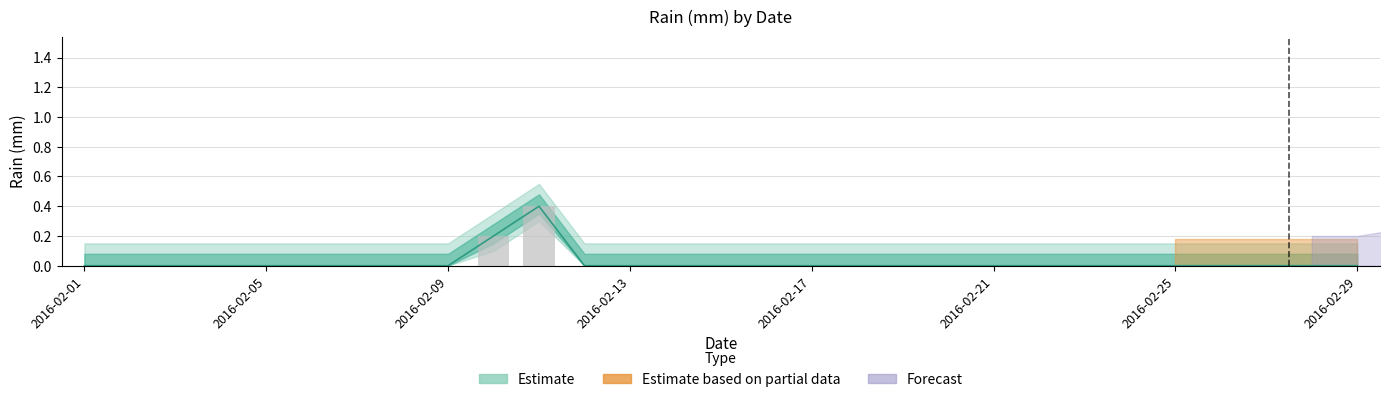

Does the chart contain any negative values?

No